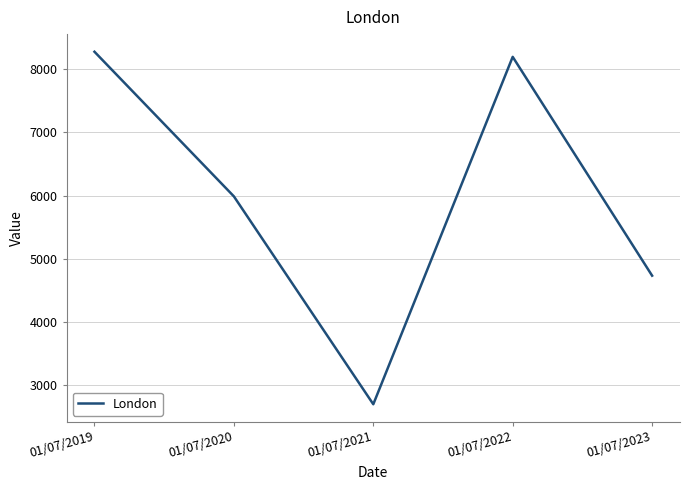

What is the sum of all values?

29892